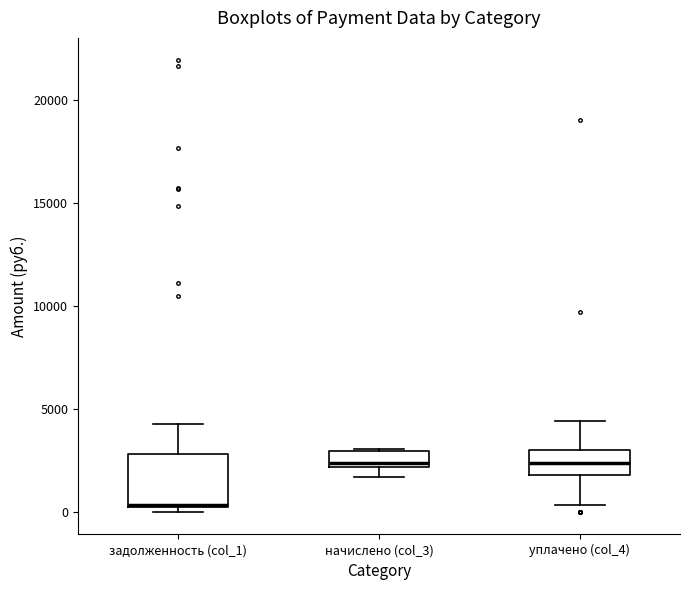

Comparing the boxes themselves (not the whiskers), which one is the tallest?

задолженность (col_1)